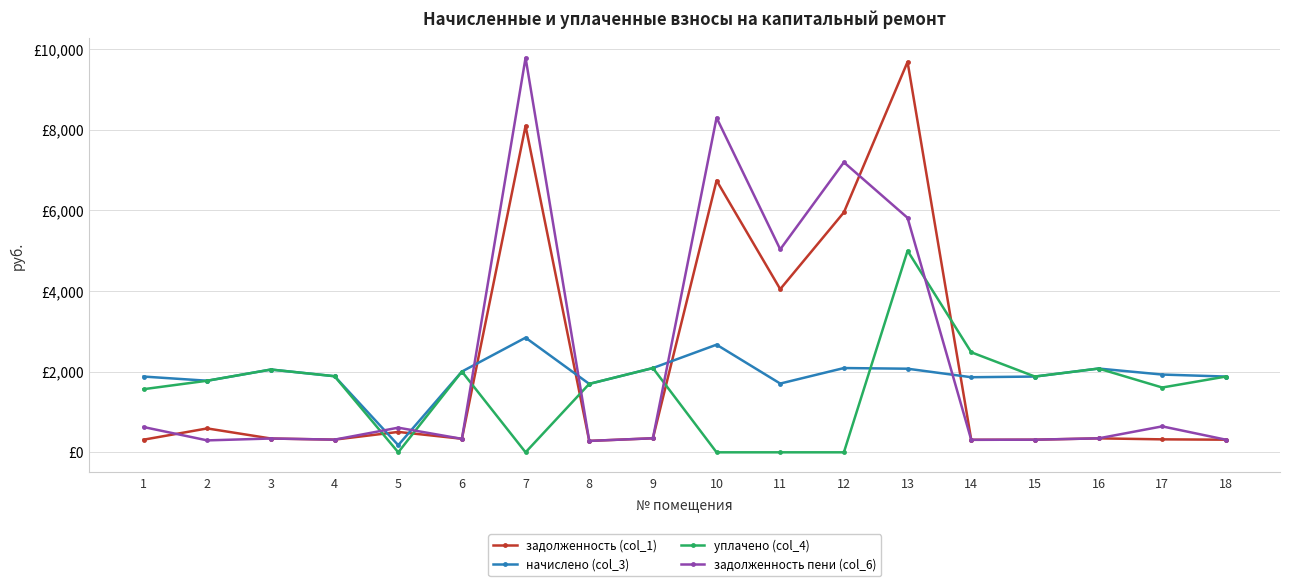

List the series in order of their overall mean, highest first.

задолженность пени (col_6), задолженность (col_1), начислено (col_3), уплачено (col_4)